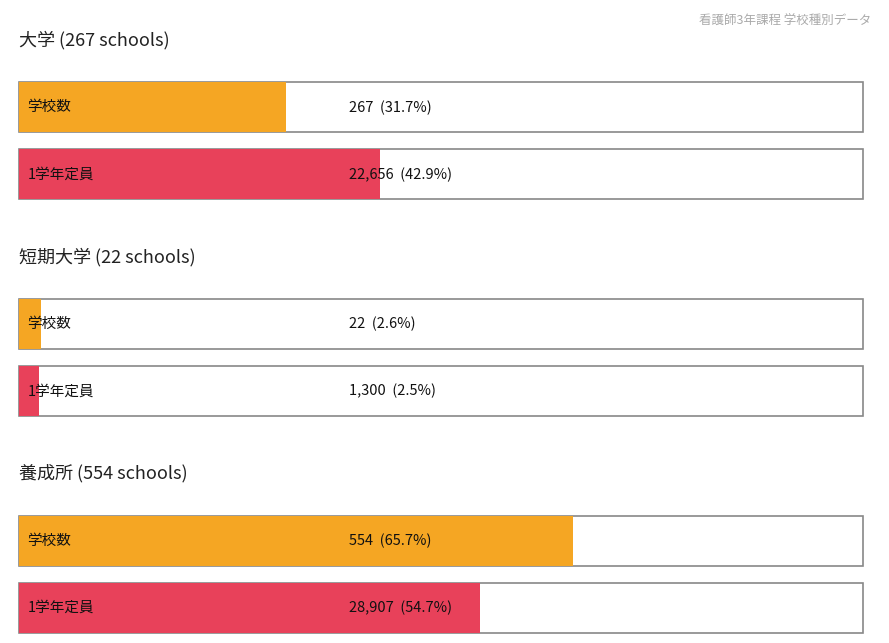

What is the label of the 2nd bar from the right?

養成所